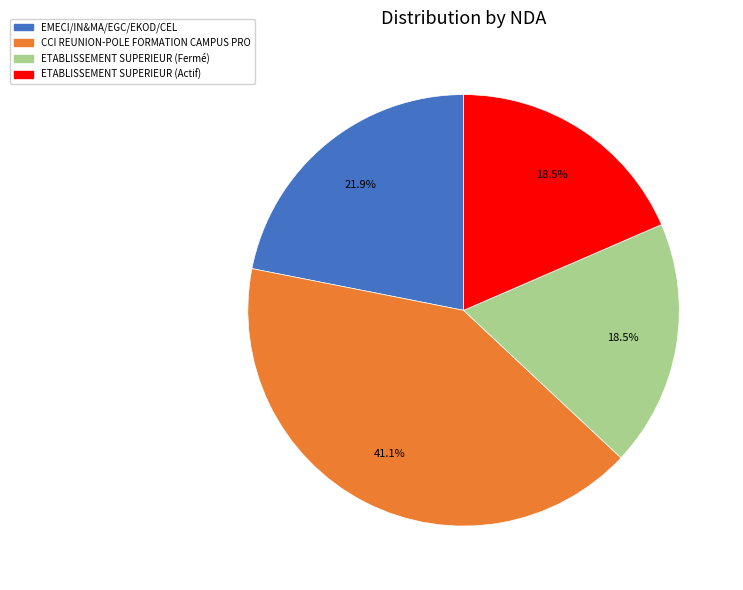

What percentage do EMECI/IN&MA/EGC/EKOD/CEL and ETABLISSEMENT SUPERIEUR (Fermé) together represent?

40.4%